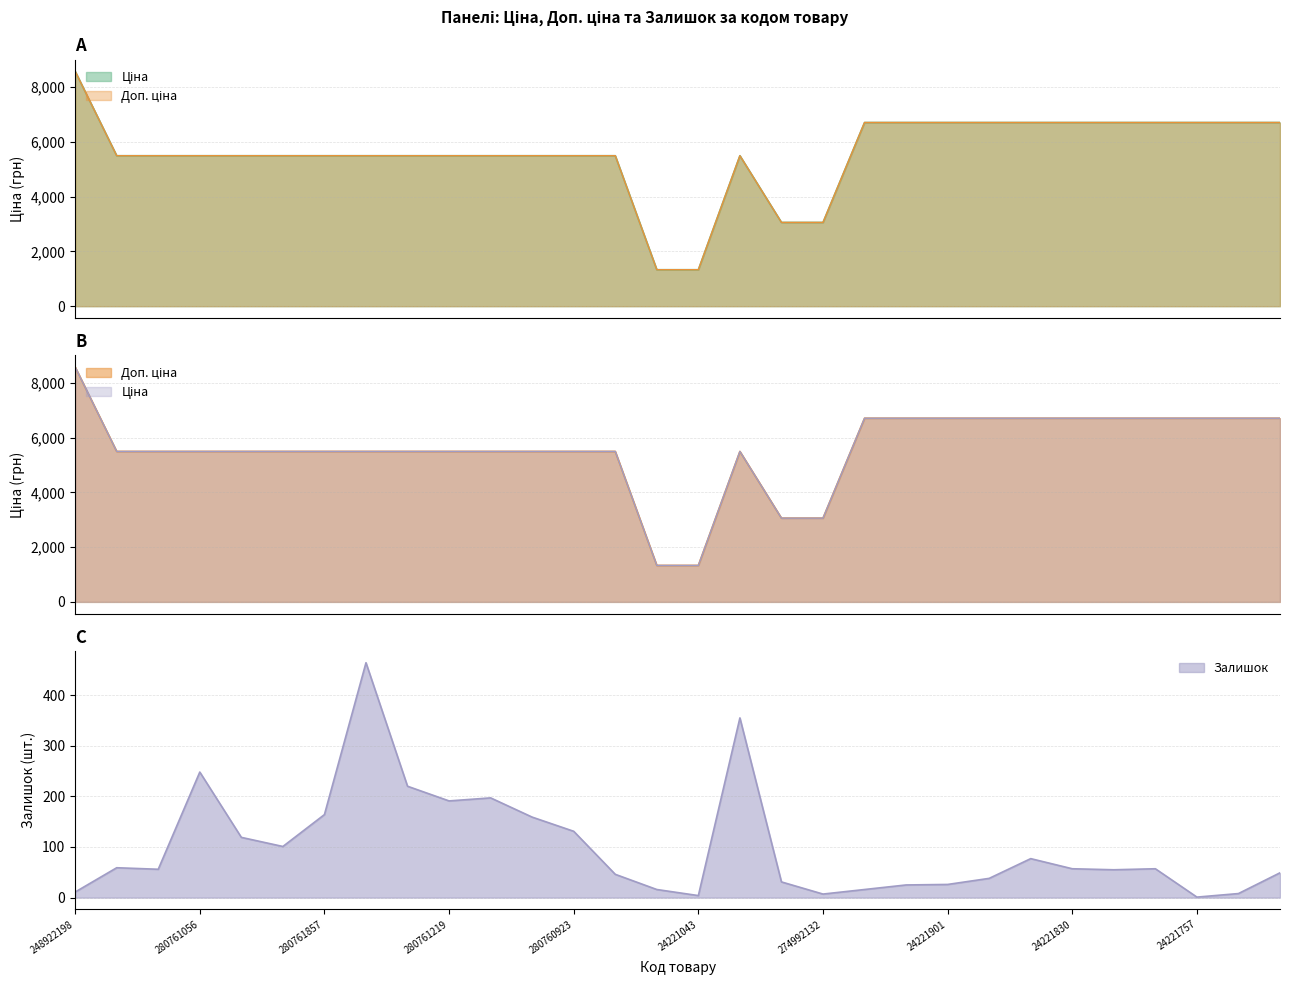

Reading left to right, extract all data points from this chart.

Ціна: 8581.1	5497.3	5497.3	5497.3	5497.3	5497.3	5497.3	5497.3	5497.3	5497.3	5497.3	5497.3	5497.3	5497.3	1332.7	1332.7	5497.3	3059.7	3059.7	6710.2	6710.2	6710.2	6710.2	6710.2	6710.2	6710.2	6710.2	6710.2	6710.2	6710.2
Доп. ціна: 8581.1	5497.3	5497.3	5497.3	5497.3	5497.3	5497.3	5497.3	5497.3	5497.3	5497.3	5497.3	5497.3	5497.3	1333.0	1333.0	5497.3	3060.0	3060.0	6710.2	6710.2	6710.2	6710.2	6710.2	6710.2	6710.2	6710.2	6710.2	6710.2	6710.2
Залишок: 11.0	59.0	56.0	248.0	119.0	101.0	164.0	464.0	220.0	191.0	197.0	159.0	131.0	46.0	16.0	4.0	355.0	31.0	7.0	16.0	25.0	26.0	38.0	77.0	57.0	55.0	57.0	1.0	8.0	49.0